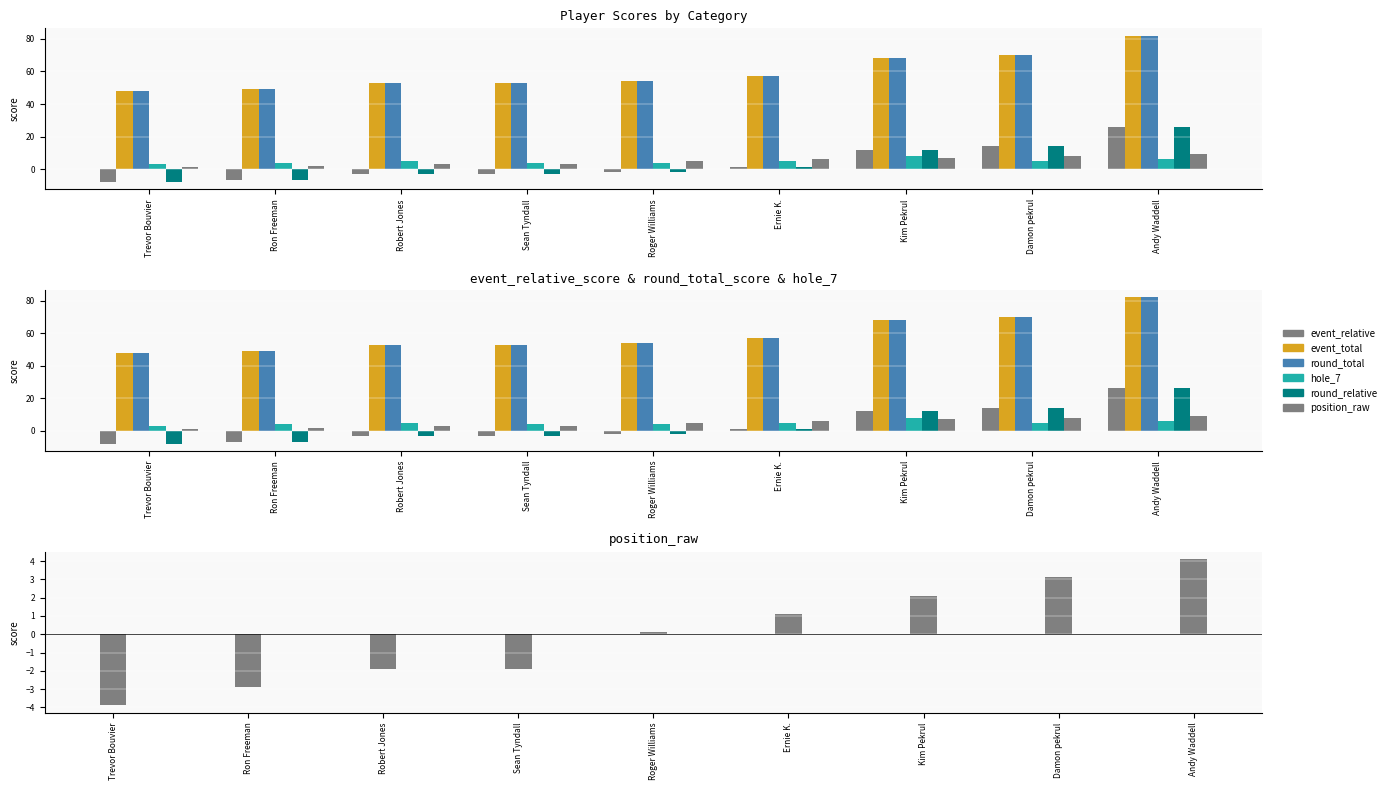

At which category is the sum across all series the highest?

Andy Waddell